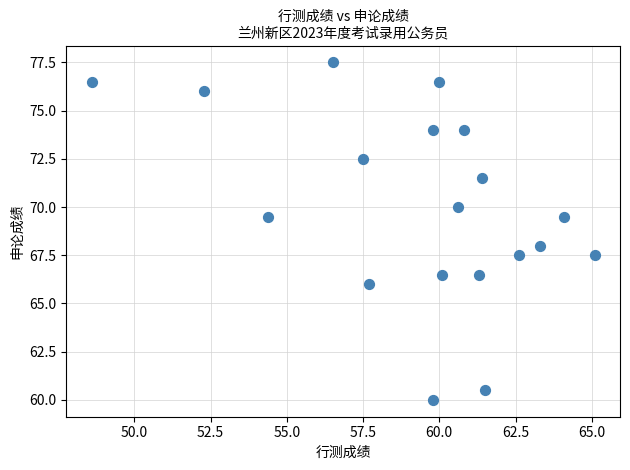

What is the range of X values (max minus min)?

16.5